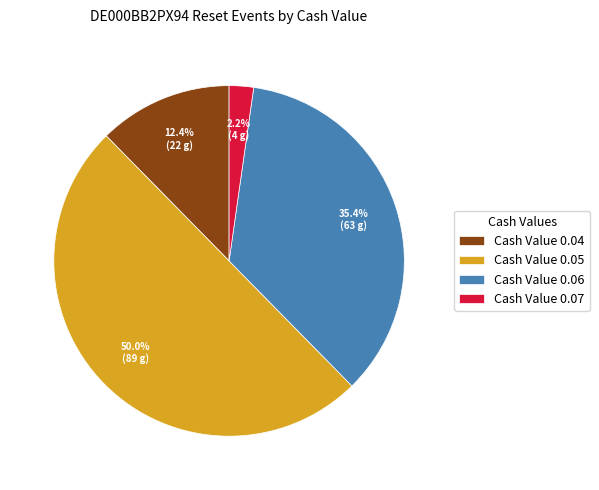

Rank the categories by value from highest to lowest.

Cash Value 0.05, Cash Value 0.06, Cash Value 0.04, Cash Value 0.07